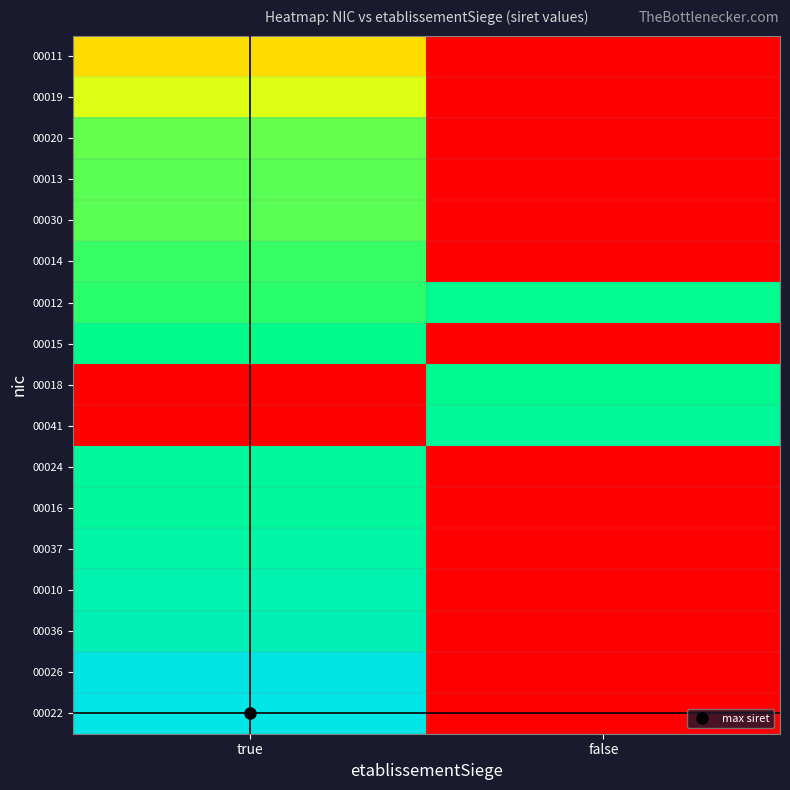

Reading left to right, extract all data points from this chart.

00011: true=0.4	false=0.0
00019: true=0.5	false=0.0
00020: true=0.7	false=0.0
00013: true=0.7	false=0.0
00030: true=0.7	false=0.0
00014: true=0.7	false=0.0
00012: true=0.7	false=0.8
00015: true=0.8	false=0.0
00018: true=0.0	false=0.8
00041: true=0.0	false=0.8
00024: true=0.8	false=0.0
00016: true=0.8	false=0.0
00037: true=0.8	false=0.0
00010: true=0.9	false=0.0
00036: true=0.9	false=0.0
00026: true=1.0	false=0.0
00022: true=1.0	false=0.0